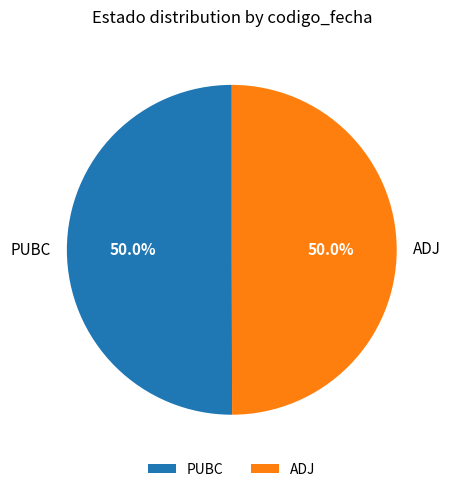

Combined, what portion of the pie is PUBC and ADJ?

100.0%